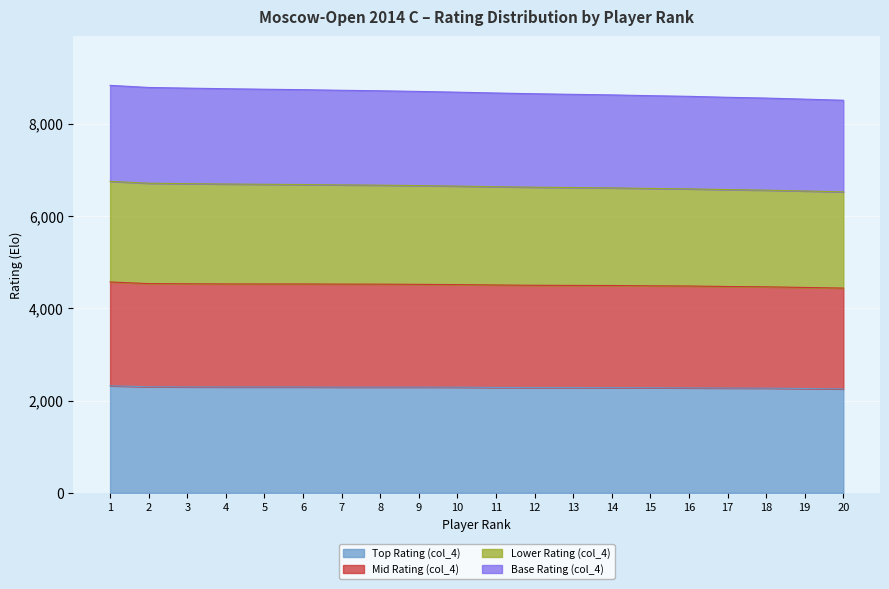

How many lines are shown in the chart?

4